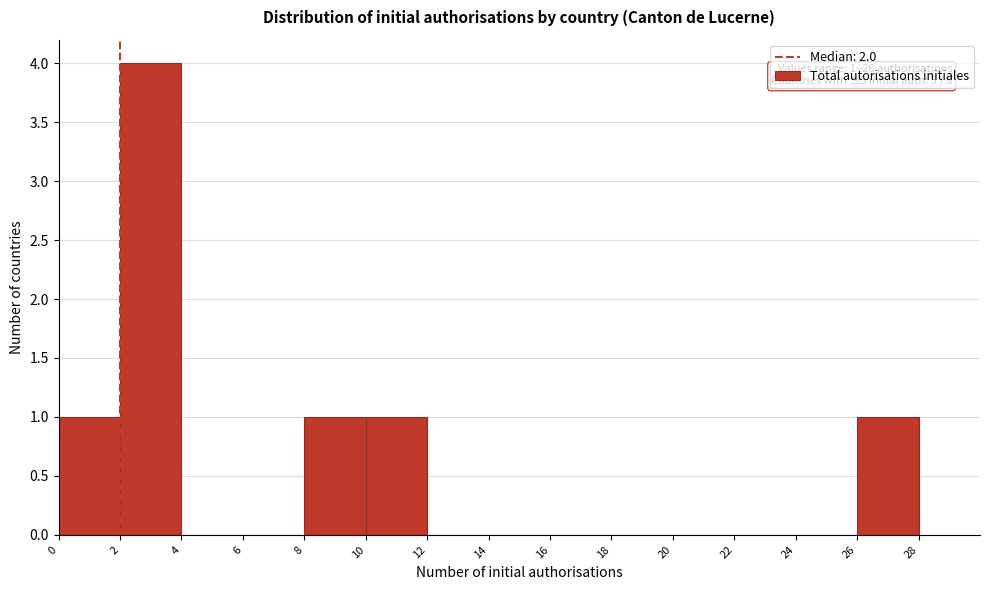

Over which range of the x-axis is the bar tallest?

2 to 4